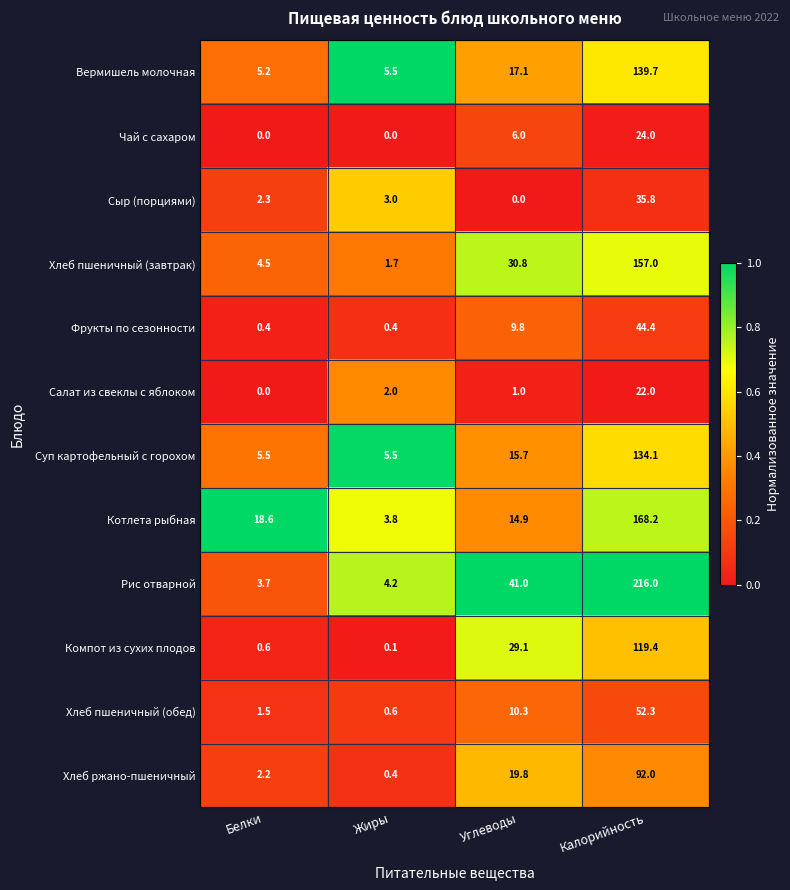

At which category does the chart reach its peak across all series?

Калорийность